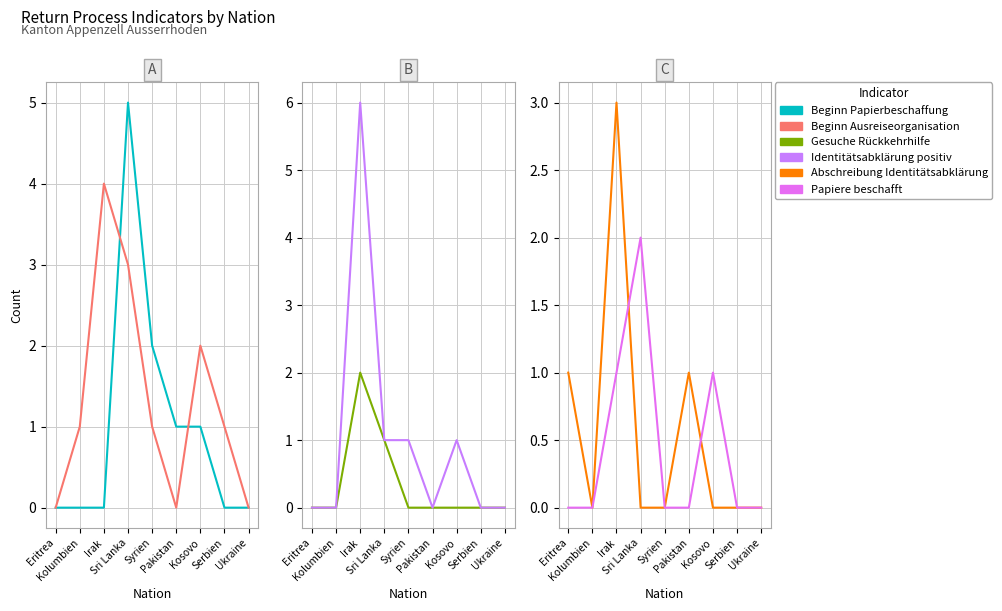

What position from the right is Ukraine?

1